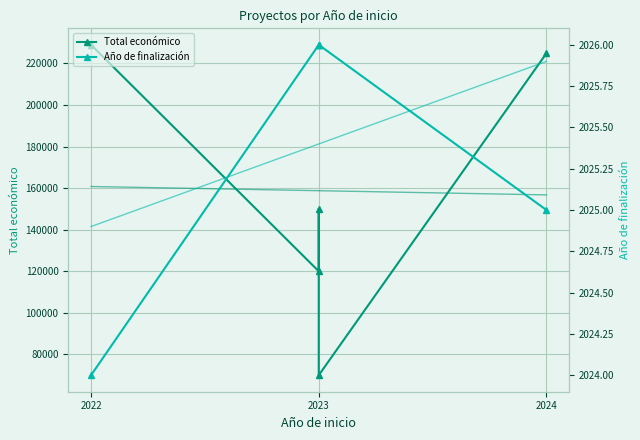

Between 2022 and 2023, which series saw the biggest shift?

Total económico